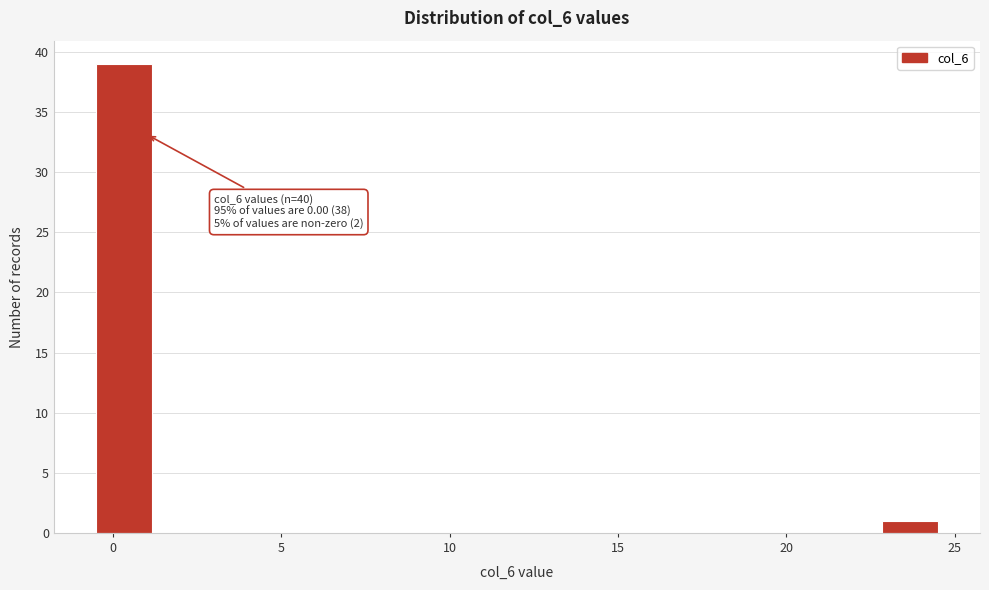

Around what value on the x-axis is the tallest bar? Give the approximate position of its centre, as read against the axis.

0.5